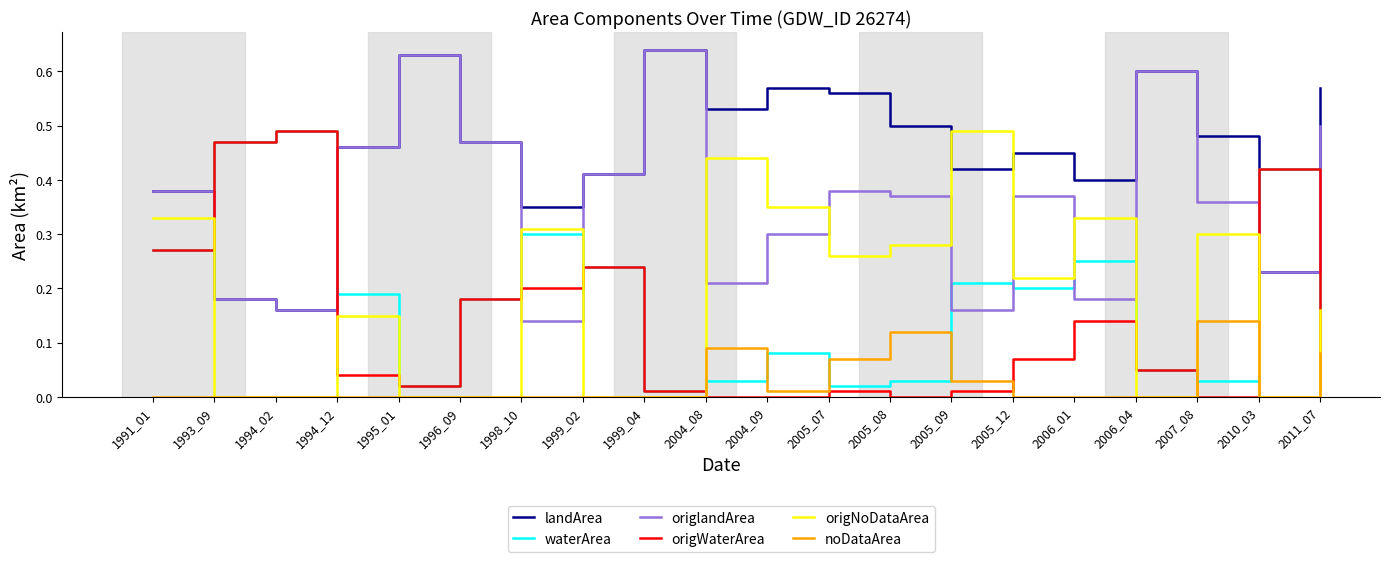

Where do waterArea and origlandArea first cross each other?

1991_01 and 1993_09